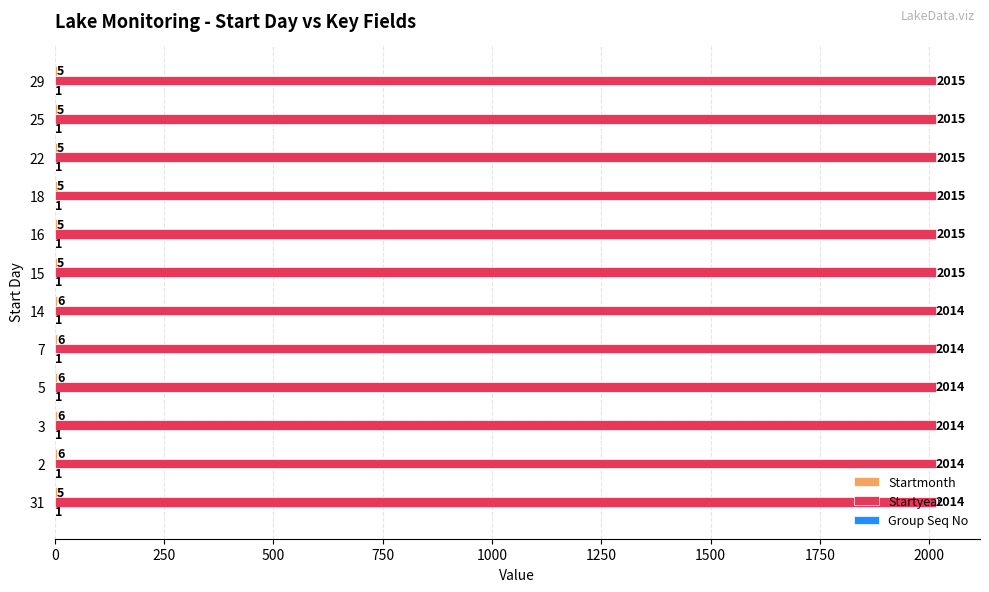

The Startyear series shows 2014 at 14. True or false?

True